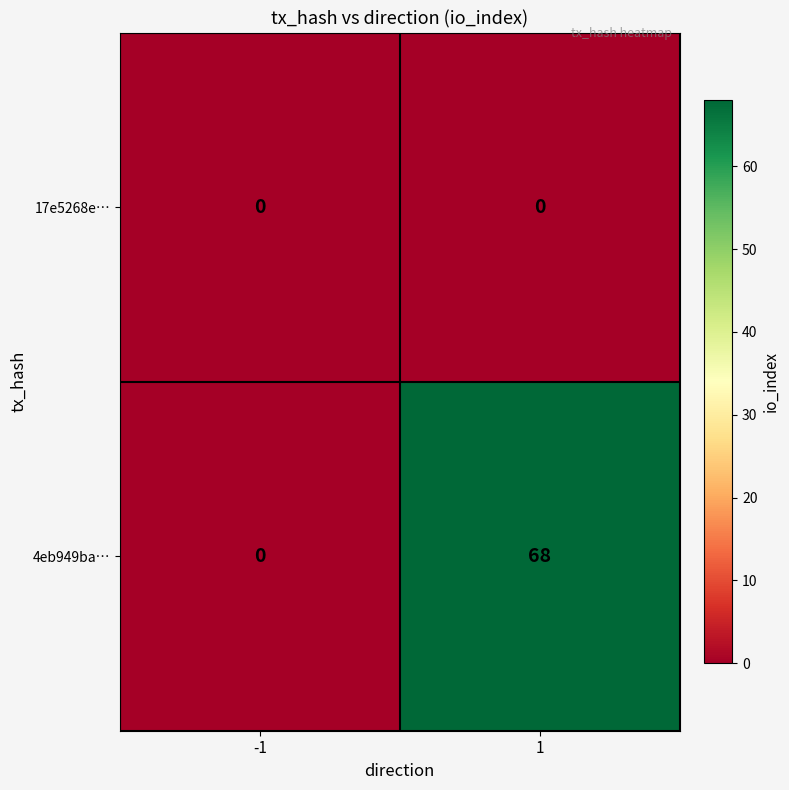

Between -1 and 1, which series saw the biggest shift?

4eb949ba…